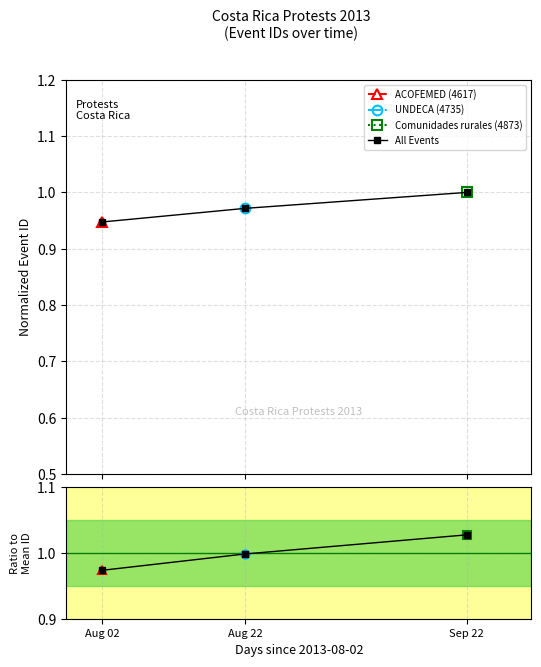

Which category has the highest value across all series?

Sep 22